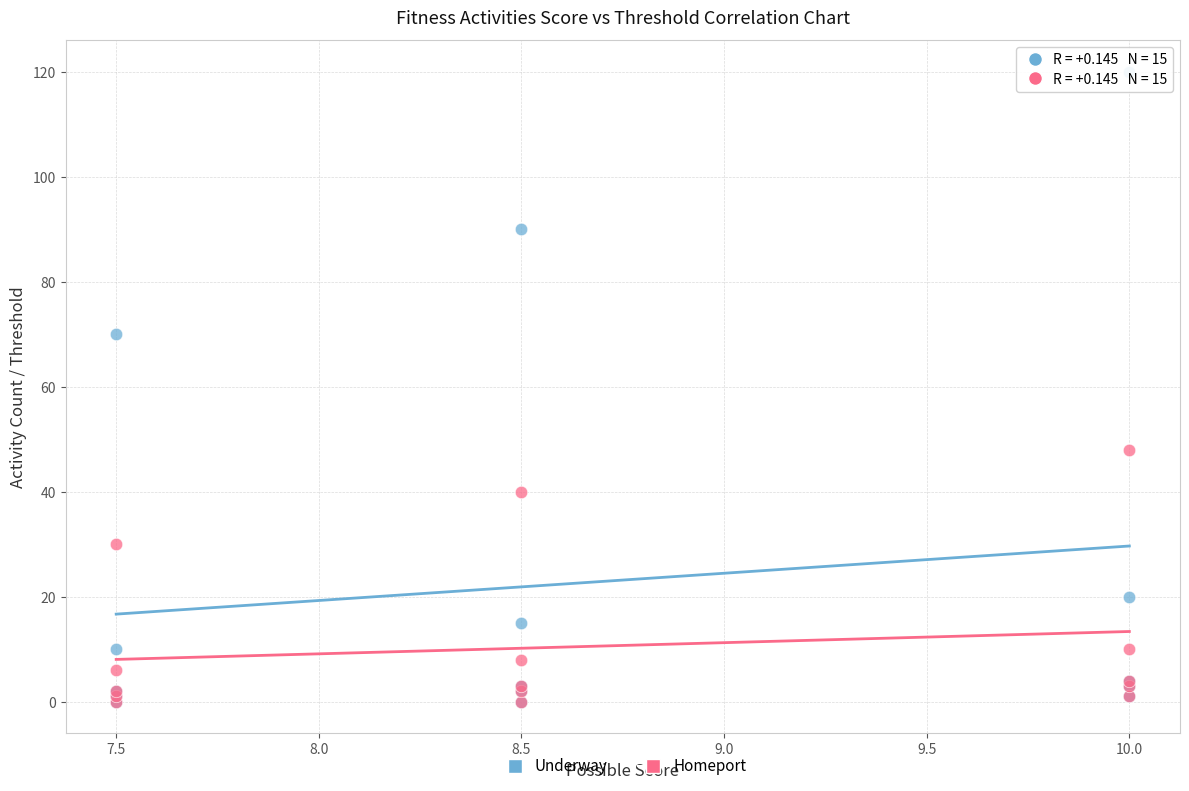

In the Homeport series, what Y value is closest to 24?

30